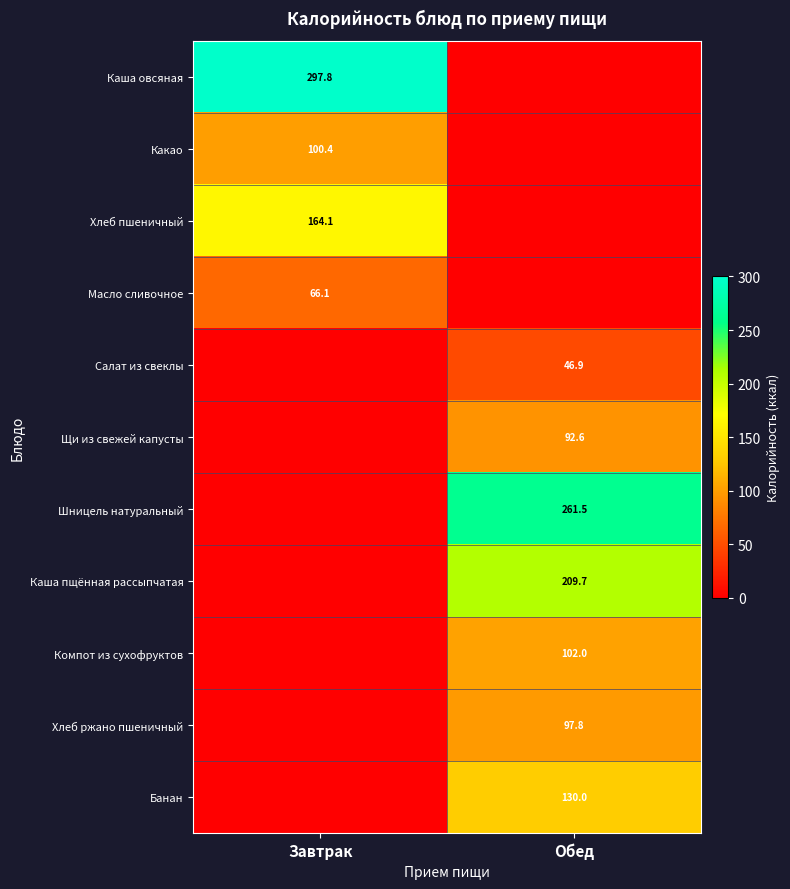

True or false: Шницель натуральный has a value of 261.5 at Обед.

True